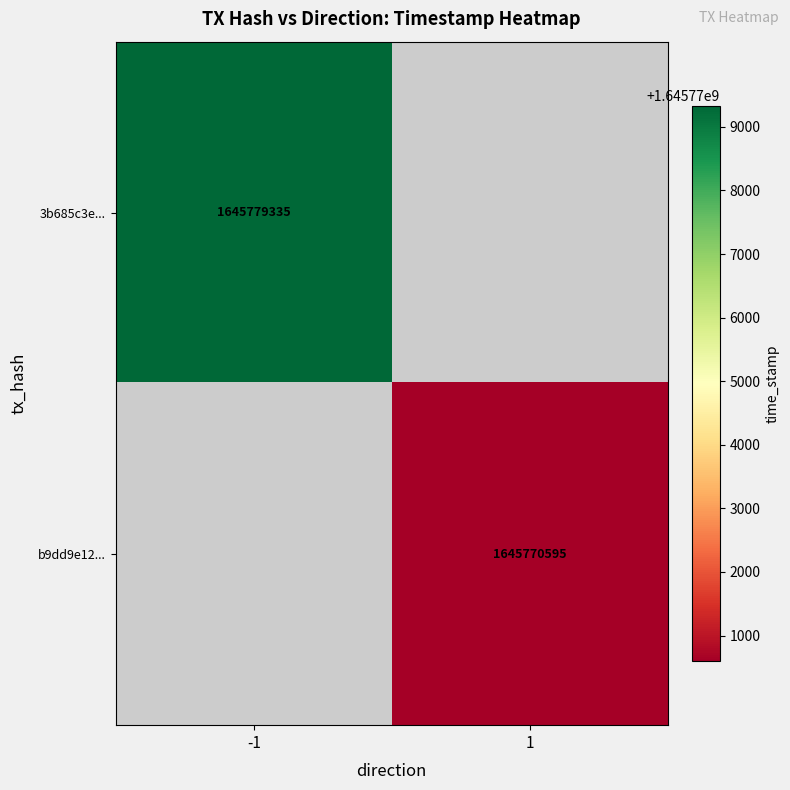

Which has a higher value, 1 or -1?

-1